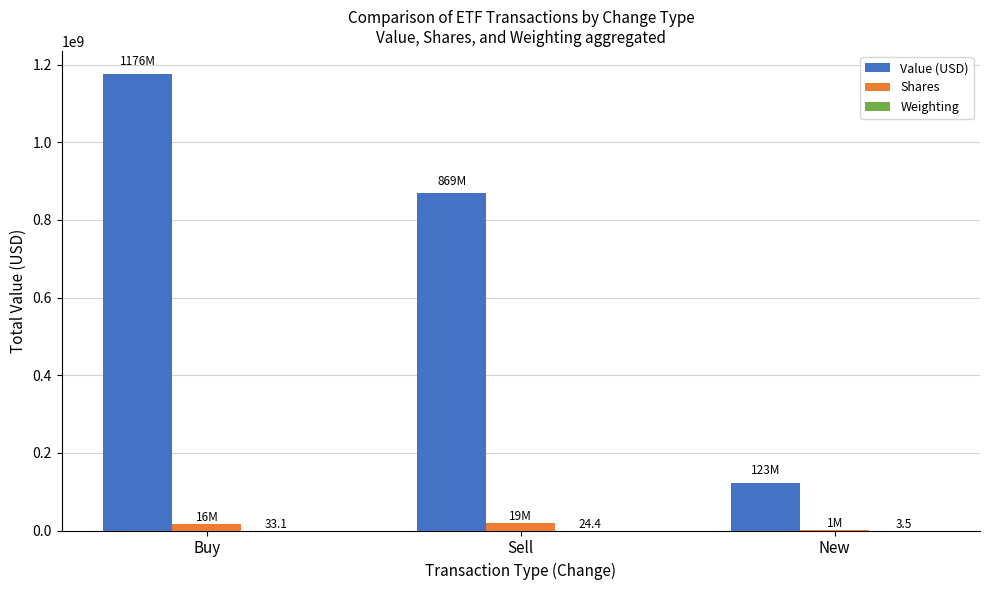

The Value (USD) series shows 289703335.8 at Buy. True or false?

False